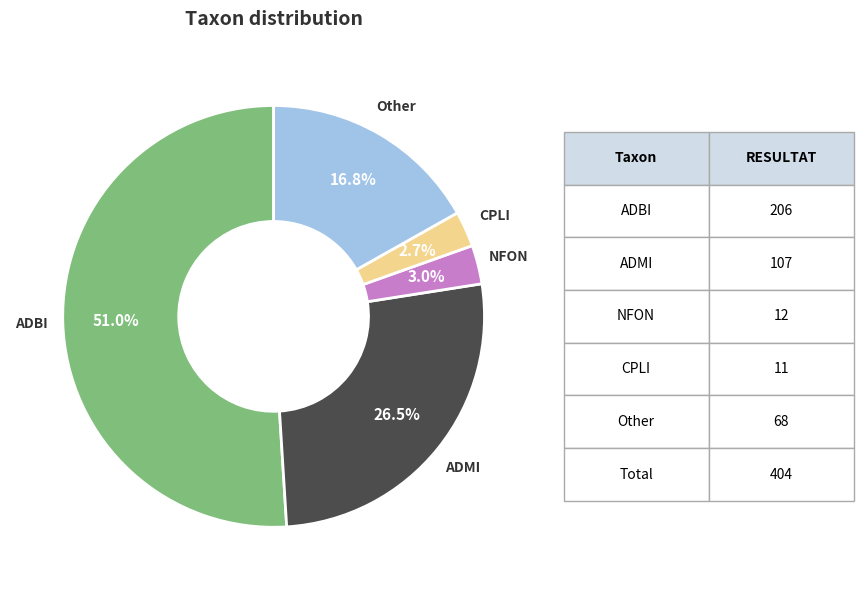

Is there any slice that represents more than half of the pie?

Yes